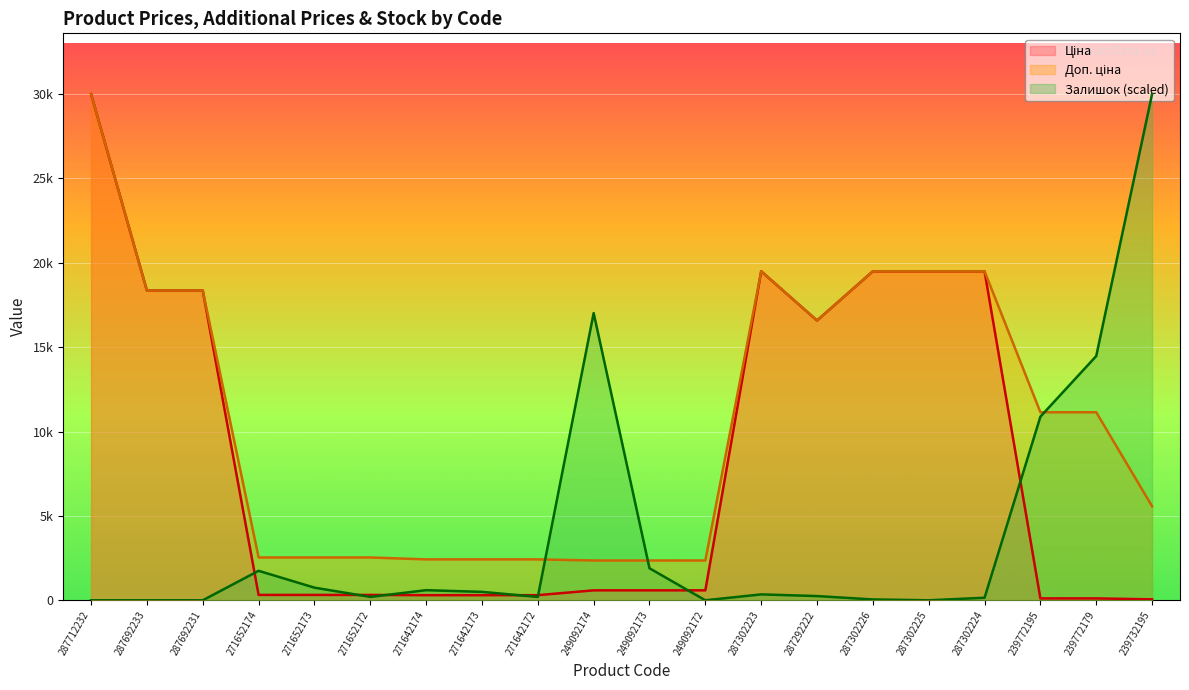

Which label corresponds to the smallest value in the chart?

287712232